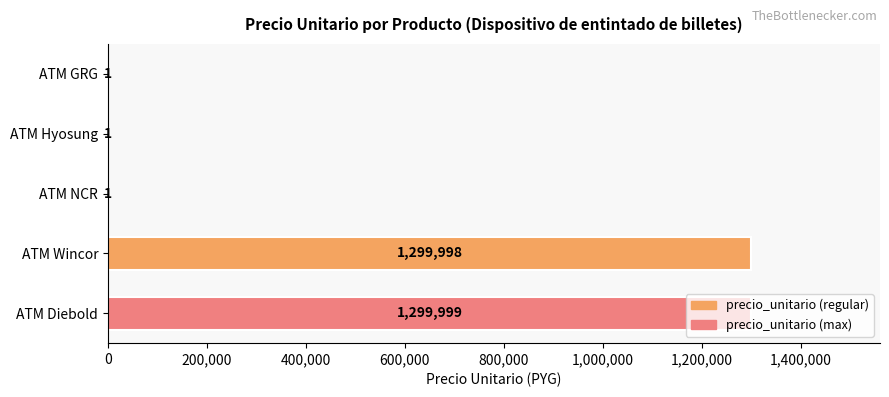

What is the sum of all values?

2600000